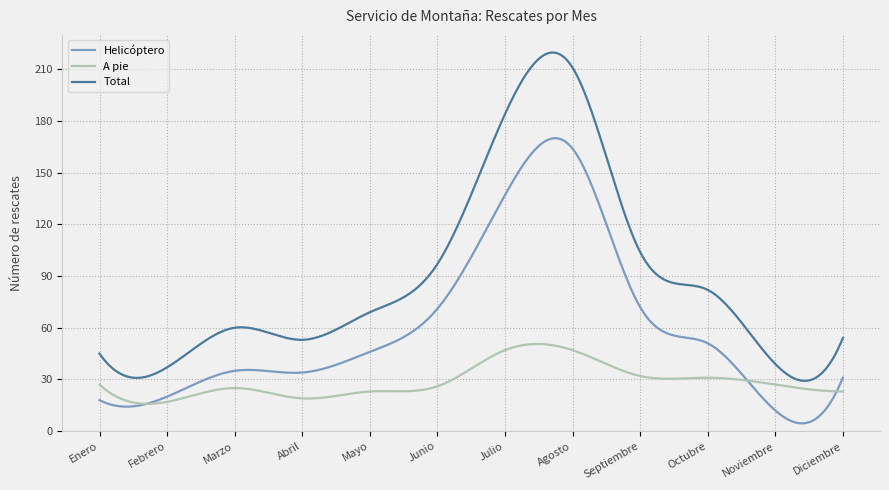

What is the minimum value for A pie?

15.8